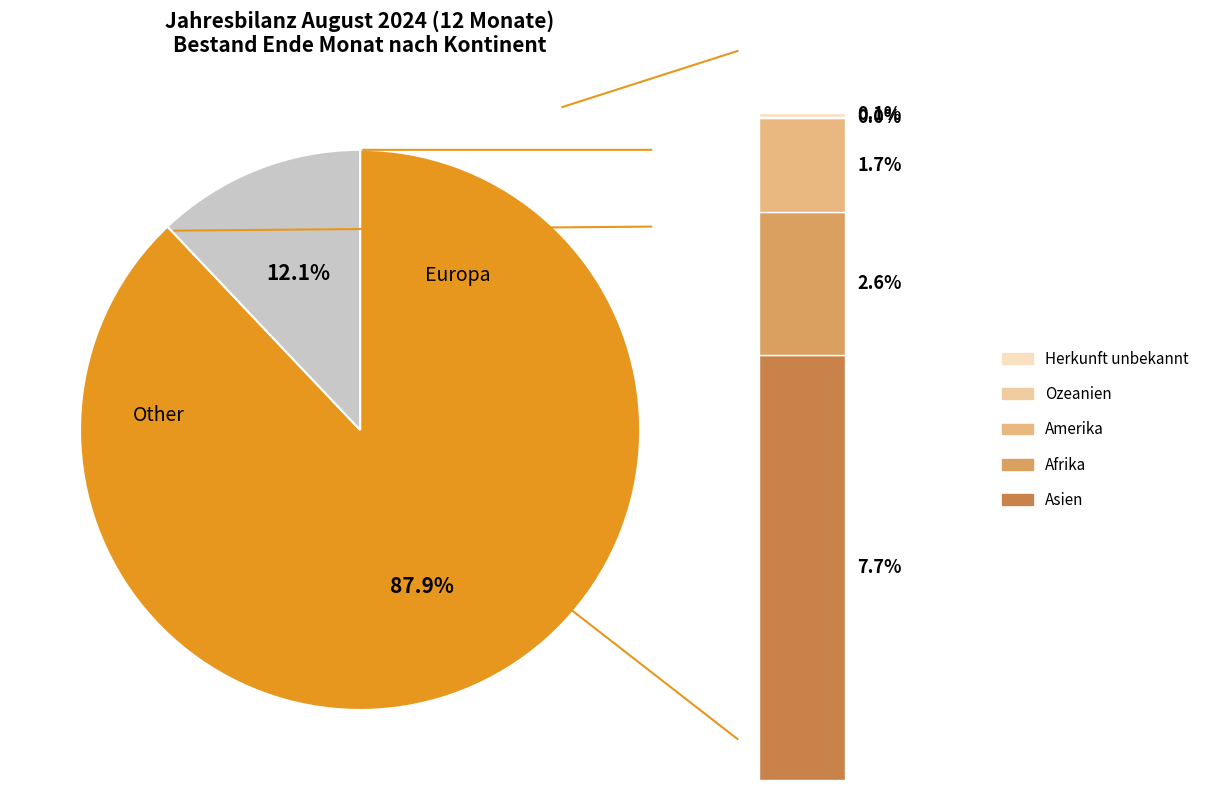

Rank the categories by value from highest to lowest.

Europa, Asien, Afrika, Amerika, Herkunft unbekannt, Ozeanien